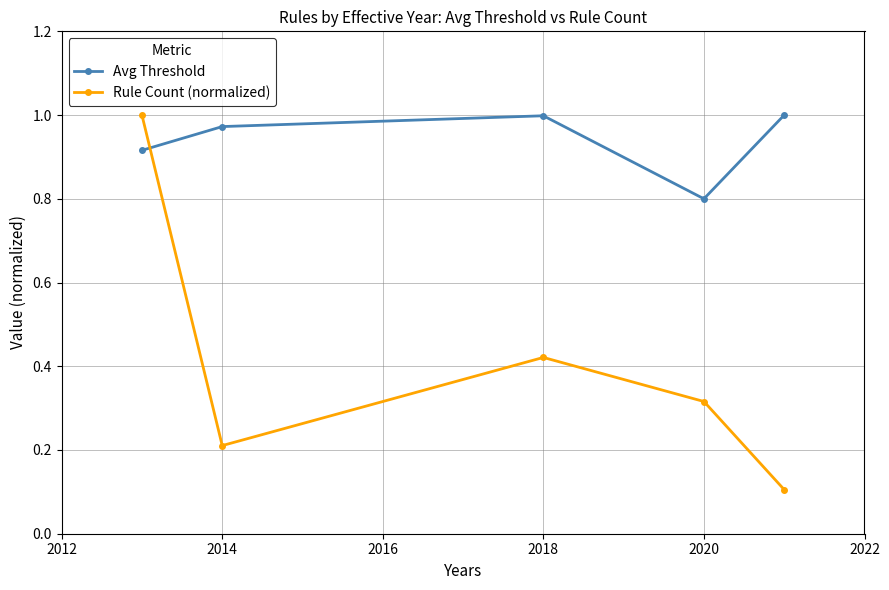

List the series in order of their overall mean, lowest first.

Rule Count (normalized), Avg Threshold